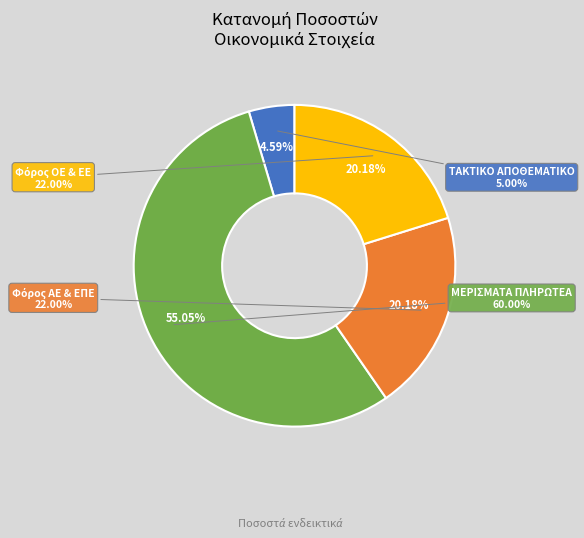

To the nearest percent, what percentage of the pie is Φόρος ΑΕ & ΕΠΕ?

20%